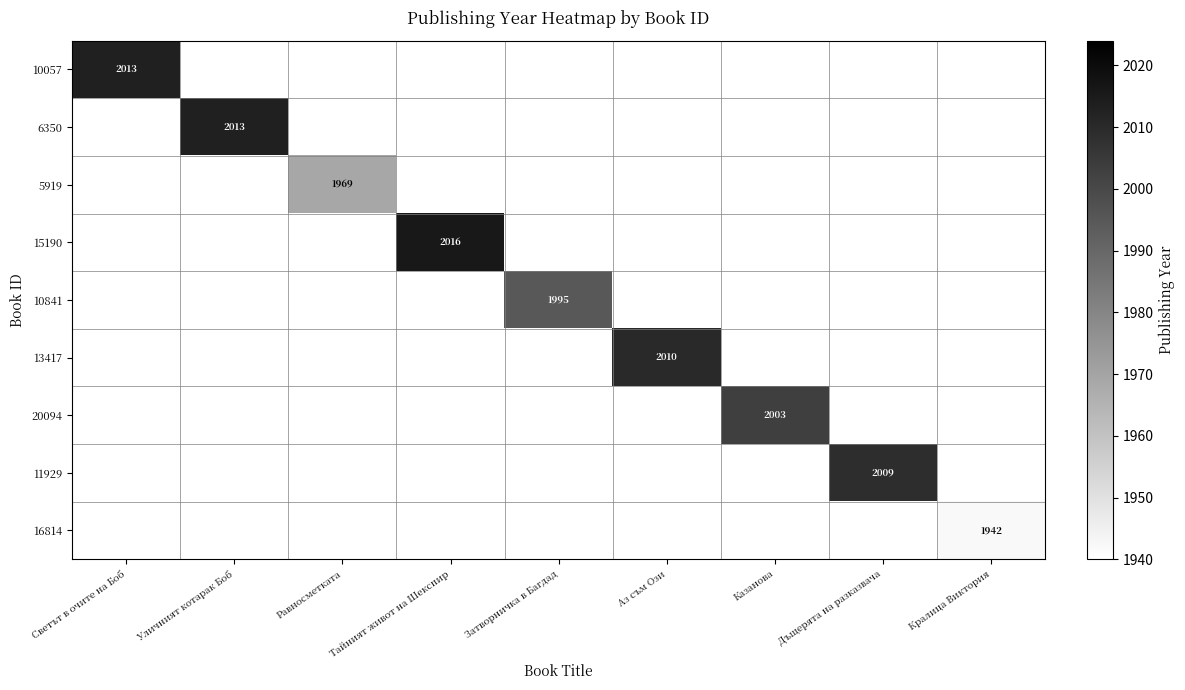

How many categories are shown in the chart?

9